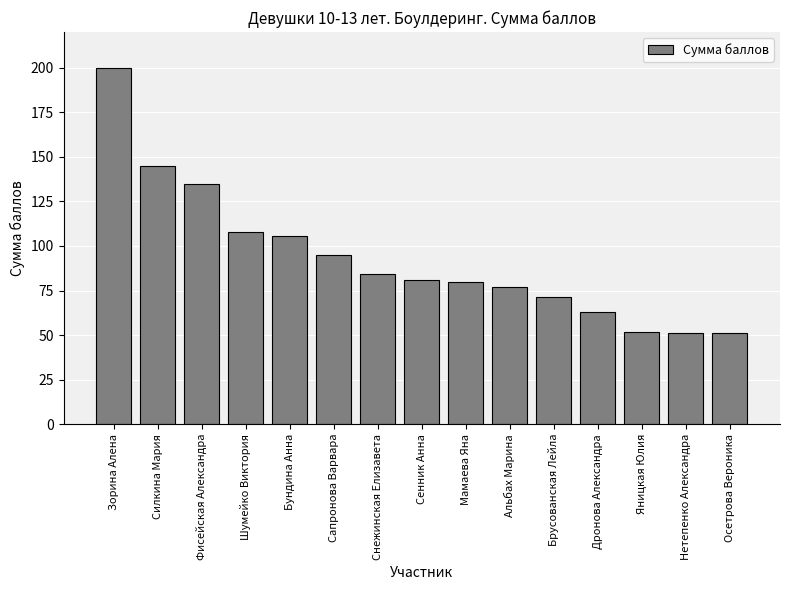

Does the chart contain stacked bars?

No